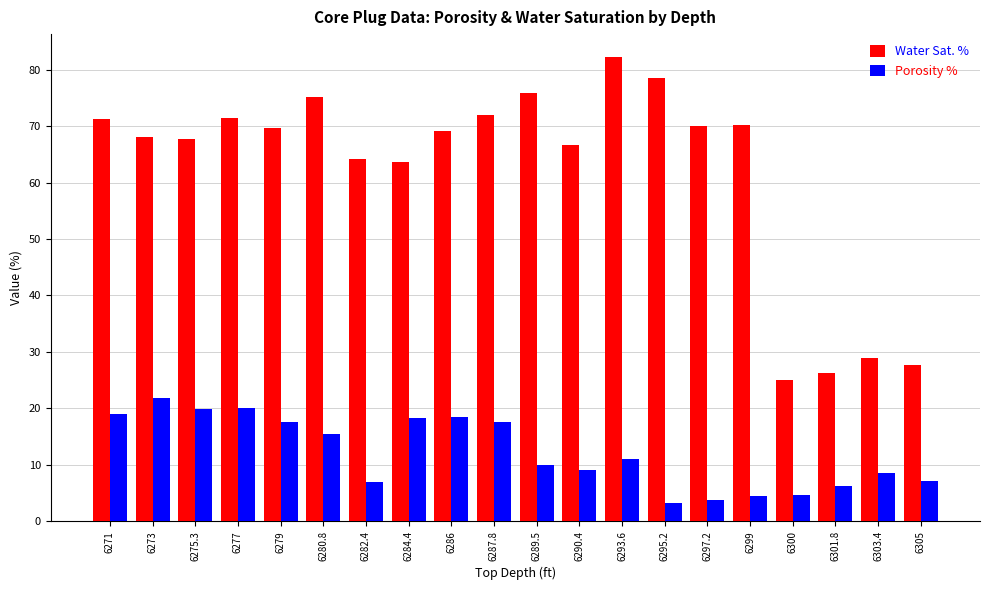

What is the spread (max minus min) of values at 6279?

52.1